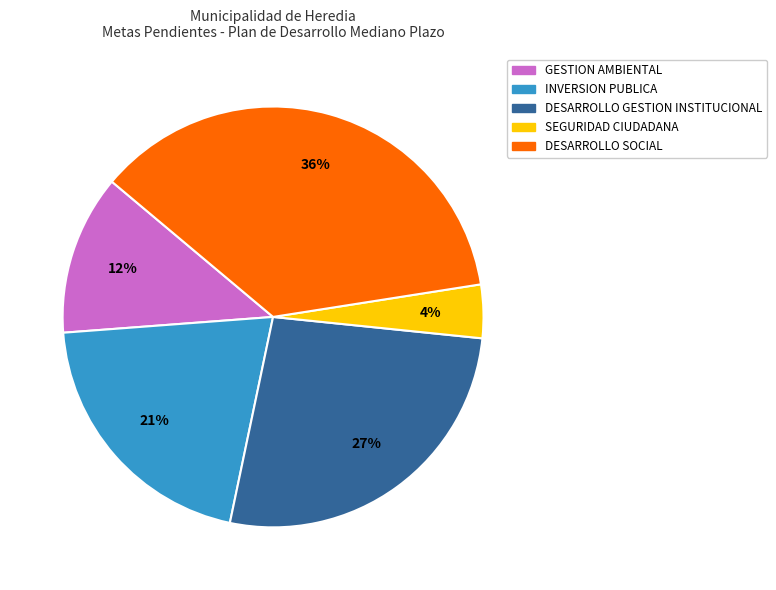

Is there any slice that represents more than half of the pie?

No